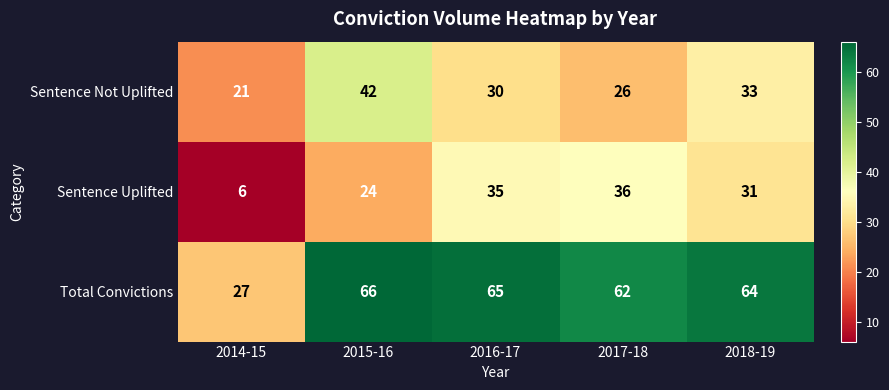

How many categories are shown in the chart?

5